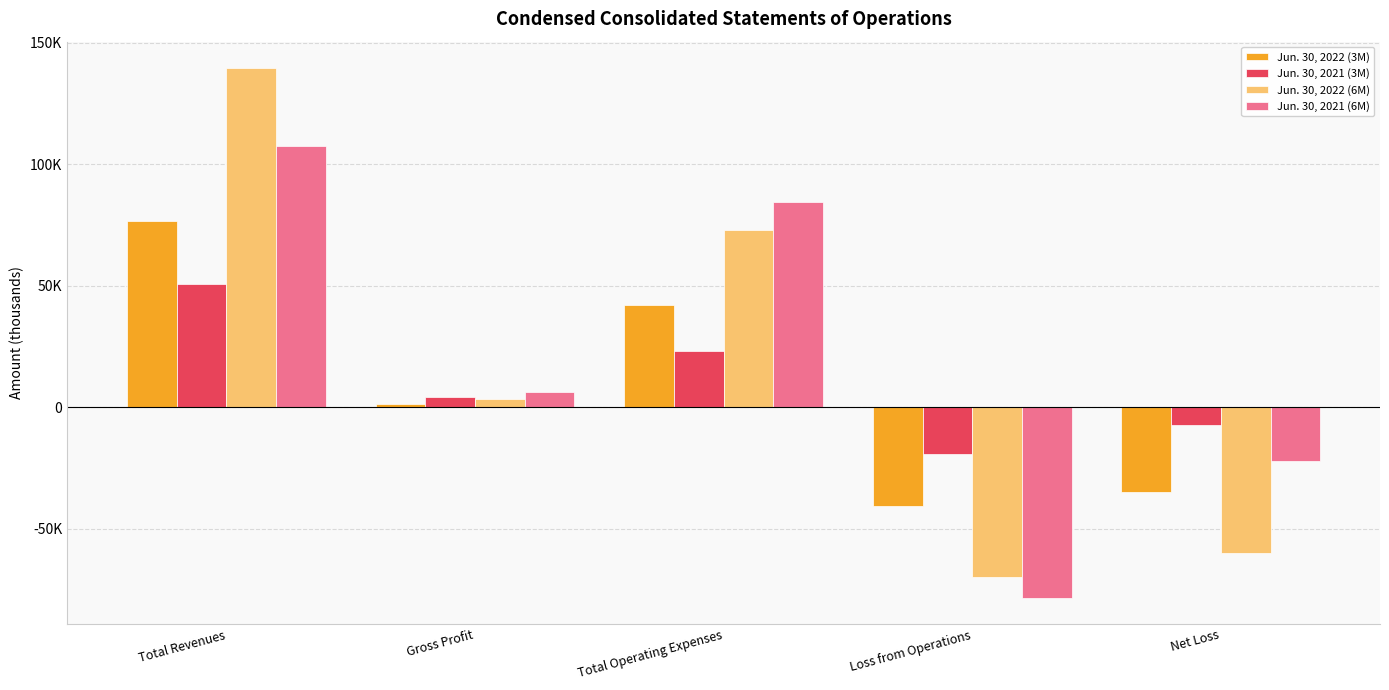

Are the bars horizontal?

No